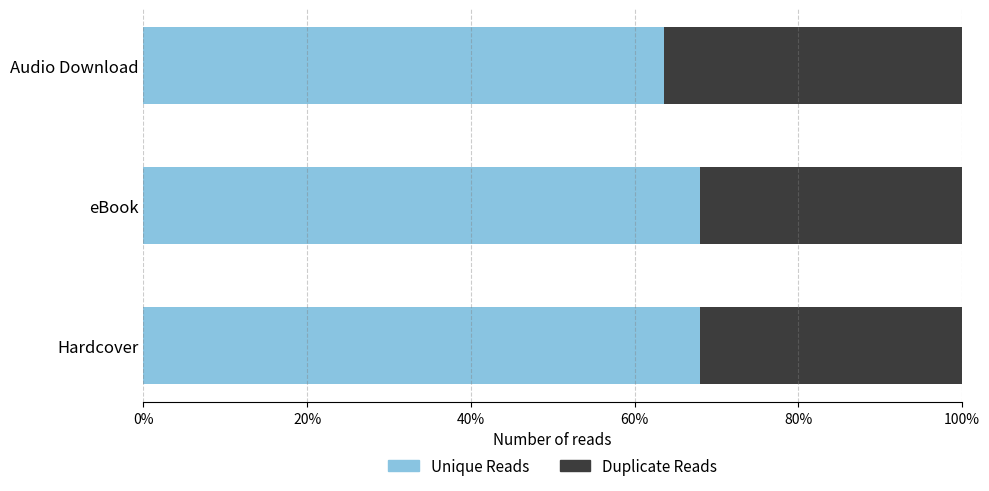

What is the sum of all Duplicate Reads values?

1.0